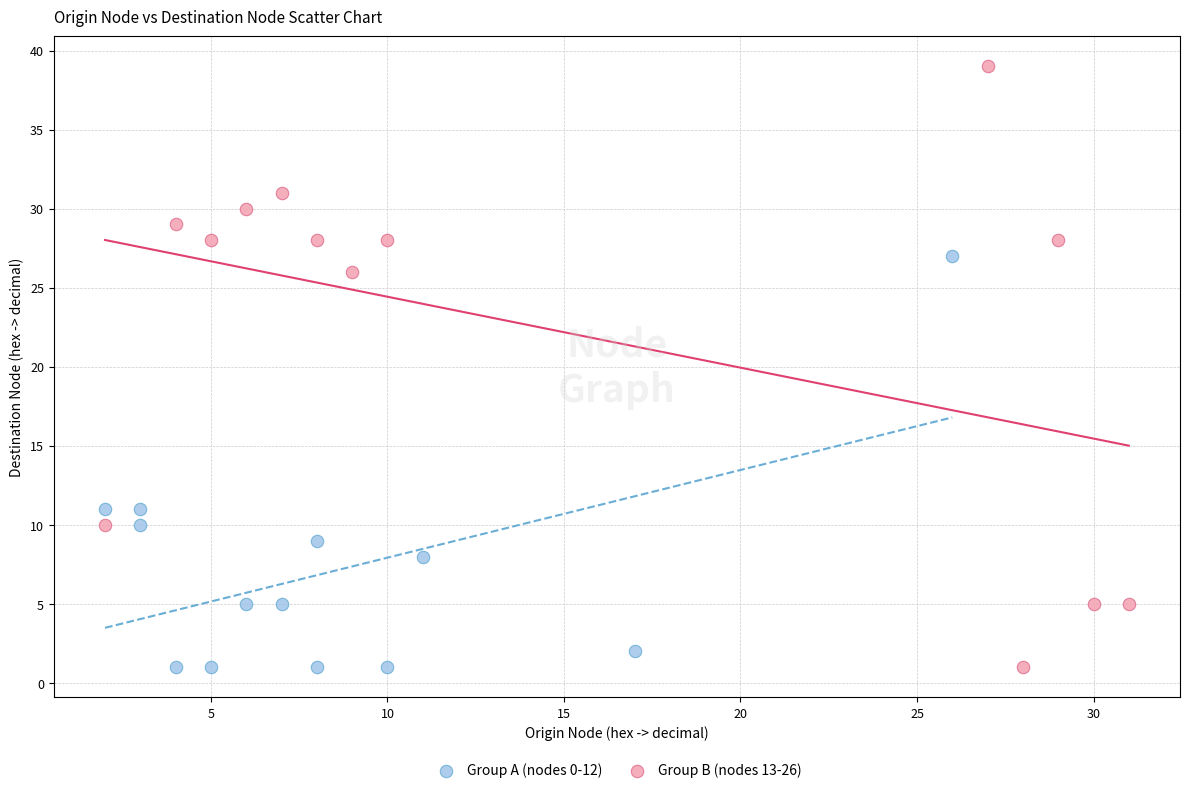

Which series has the largest Y range (max minus min)?

Group B (nodes 13-26)